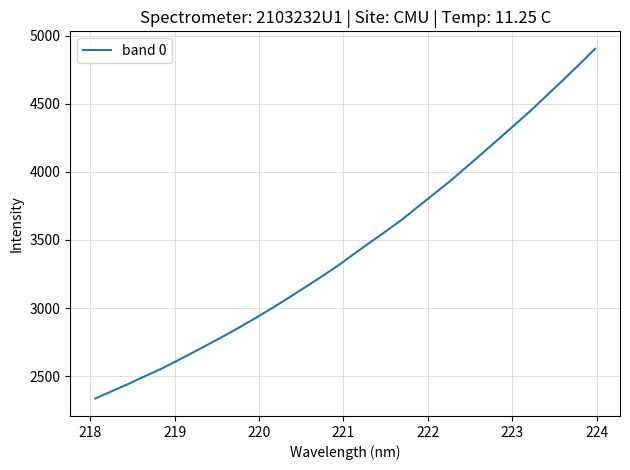

Is this an area chart (filled region under the line)?

No